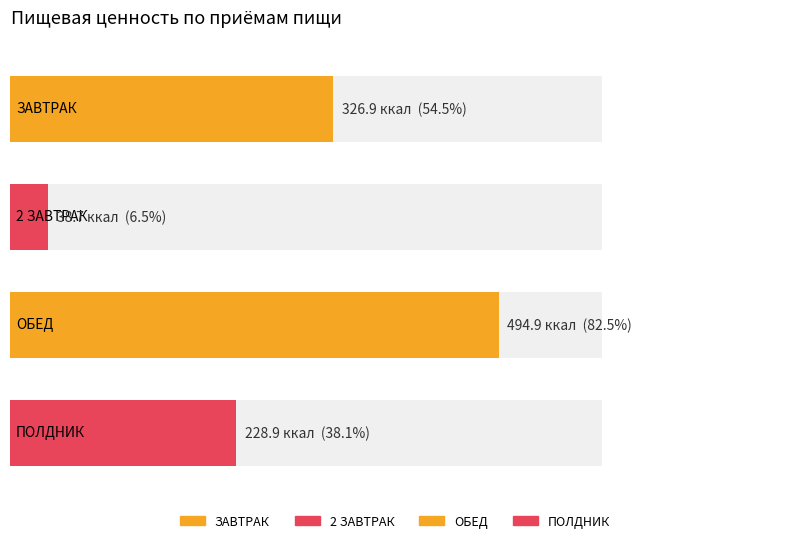

What is the difference between the second highest and minimum values in the Энергетич ценность (ккал) series?

288.2